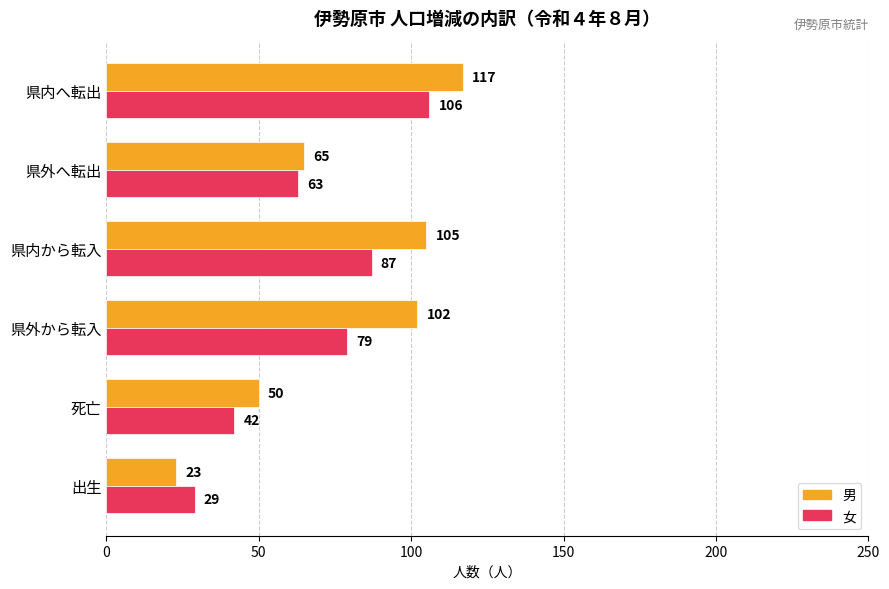

Is it true that 男 equals 25 at 県内へ転出?

False